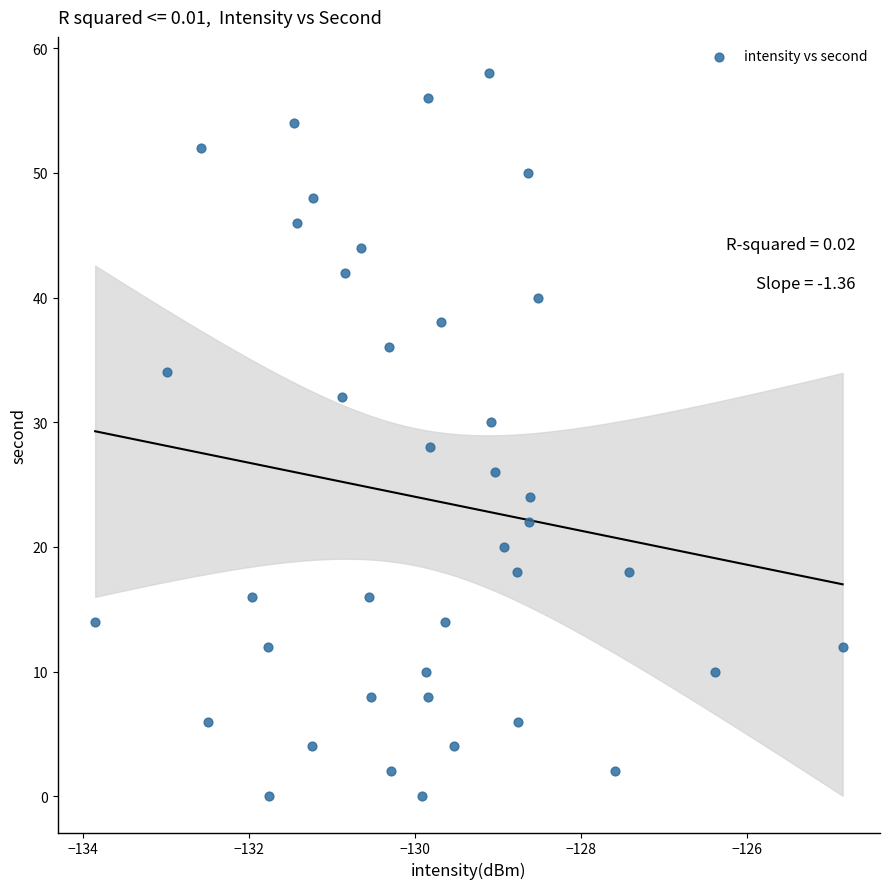

What is the range of Y values (max minus min)?

58